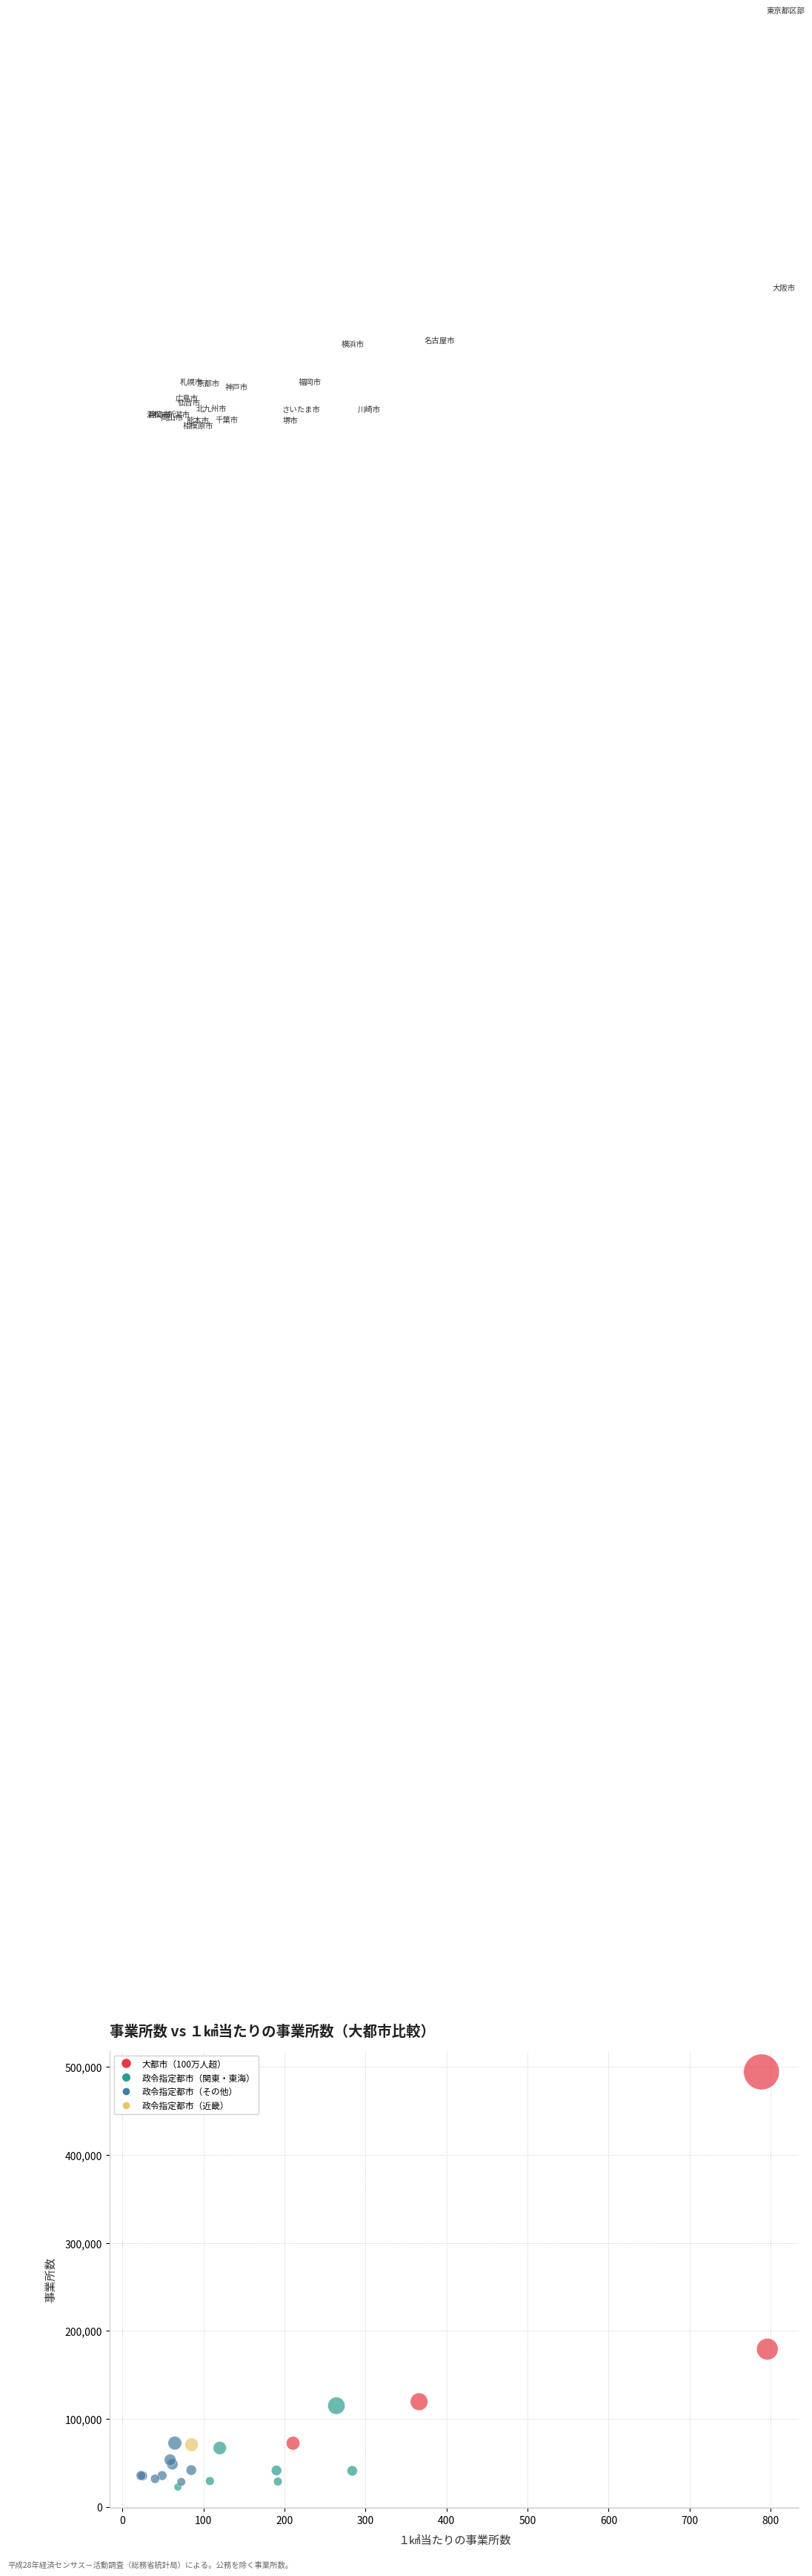

What Y value in the scatter plot is closest to 258408?

179252